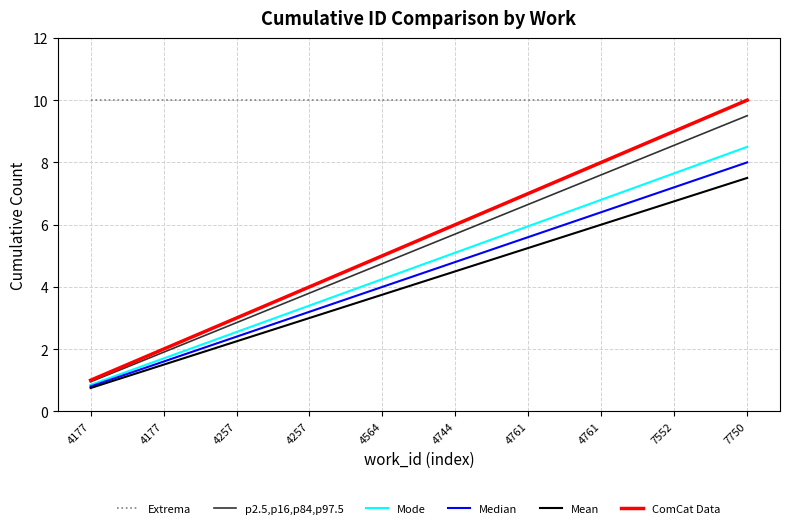

Reading left to right, what are all the values shown in this chart?

Extrema: 4177=10.0	4177=10.0	4257=10.0	4257=10.0	4564=10.0	4744=10.0	4761=10.0	4761=10.0	7552=10.0	7750=10.0
p2.5,p16,p84,p97.5: 4177=0.9	4177=1.9	4257=2.8	4257=3.8	4564=4.8	4744=5.7	4761=6.6	4761=7.6	7552=8.5	7750=9.5
Mode: 4177=0.8	4177=1.7	4257=2.5	4257=3.4	4564=4.2	4744=5.1	4761=6.0	4761=6.8	7552=7.6	7750=8.5
Median: 4177=0.8	4177=1.6	4257=2.4	4257=3.2	4564=4.0	4744=4.8	4761=5.6	4761=6.4	7552=7.2	7750=8.0
Mean: 4177=0.8	4177=1.5	4257=2.2	4257=3.0	4564=3.8	4744=4.5	4761=5.2	4761=6.0	7552=6.8	7750=7.5
ComCat Data: 4177=1.0	4177=2.0	4257=3.0	4257=4.0	4564=5.0	4744=6.0	4761=7.0	4761=8.0	7552=9.0	7750=10.0